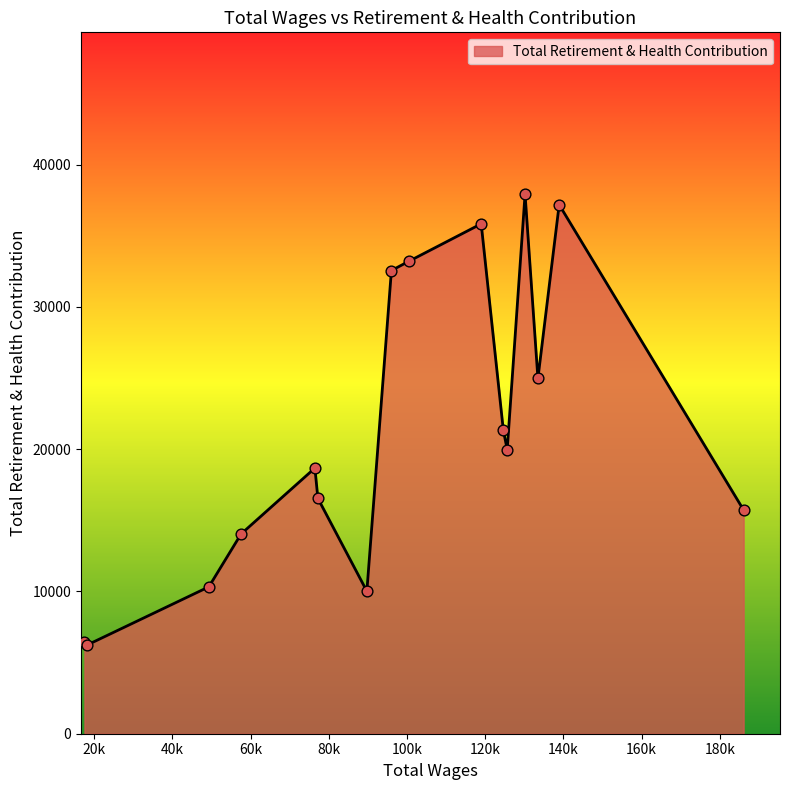

What is the maximum value shown in the chart?

37916